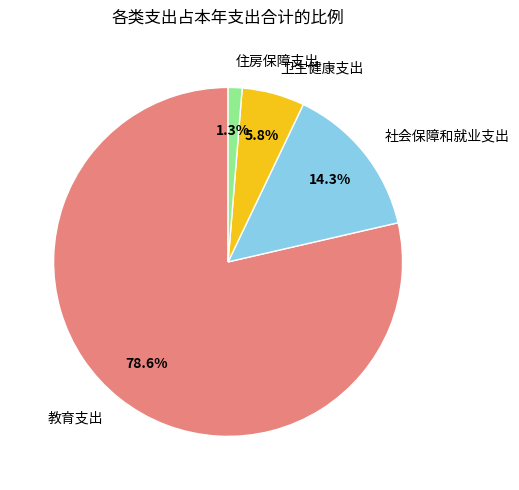

What is the smallest slice in the pie chart?

住房保障支出